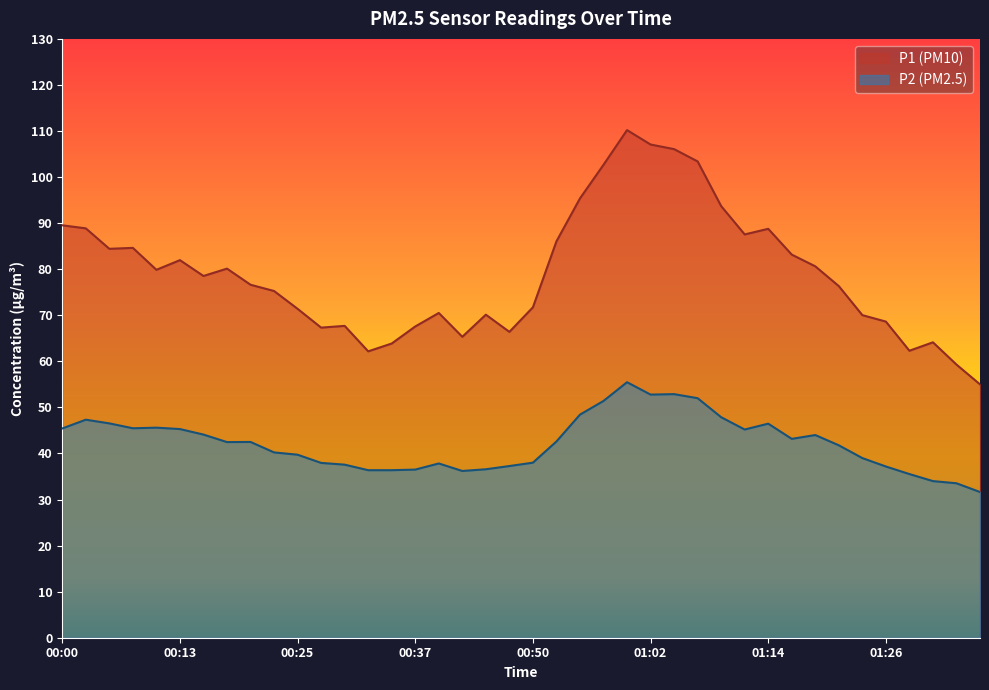

What is the sum of all P1 values?

3164.3